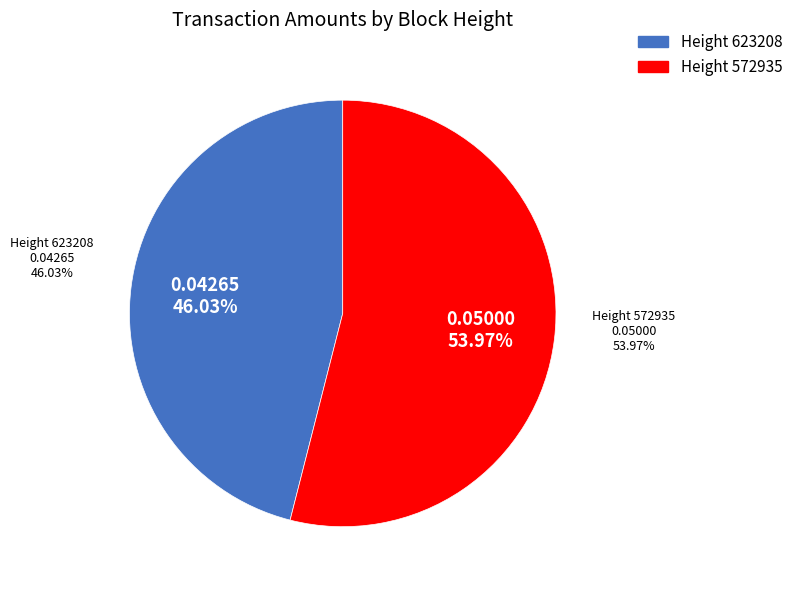

Do 623208 and 572935 together represent more than half of the pie?

Yes